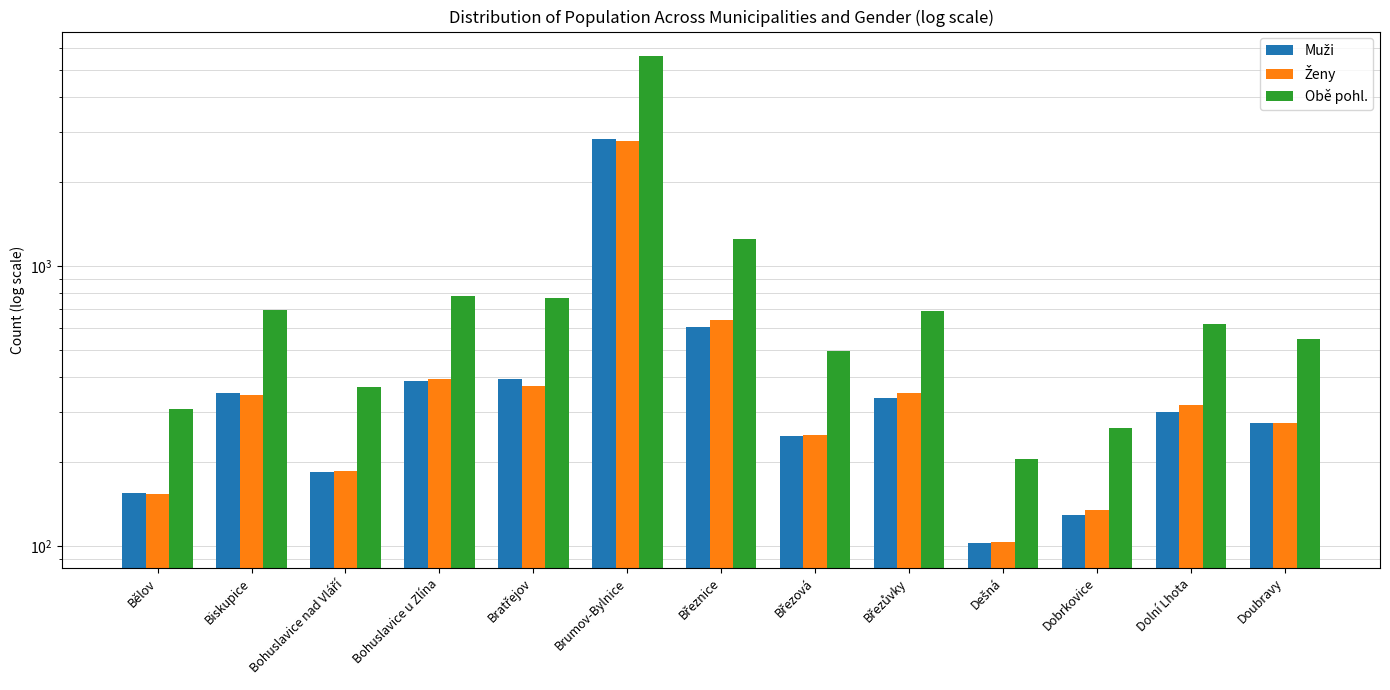

What value does the Obě pohl. series have at Dolní Lhota, to the nearest 50?

600